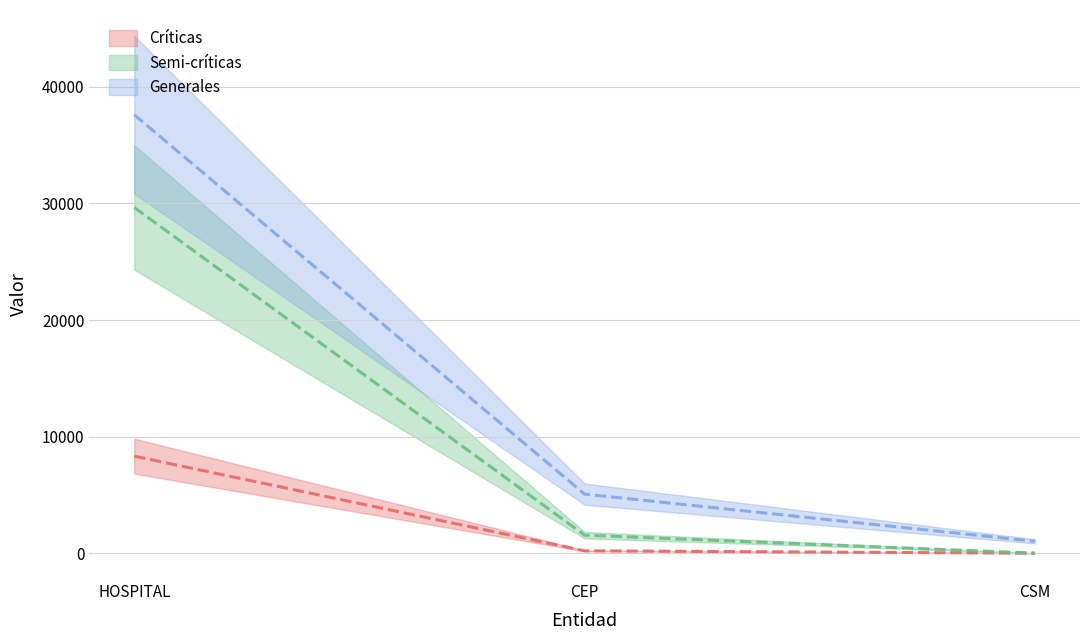

The Generales series shows 5064.0 at CEP. True or false?

True